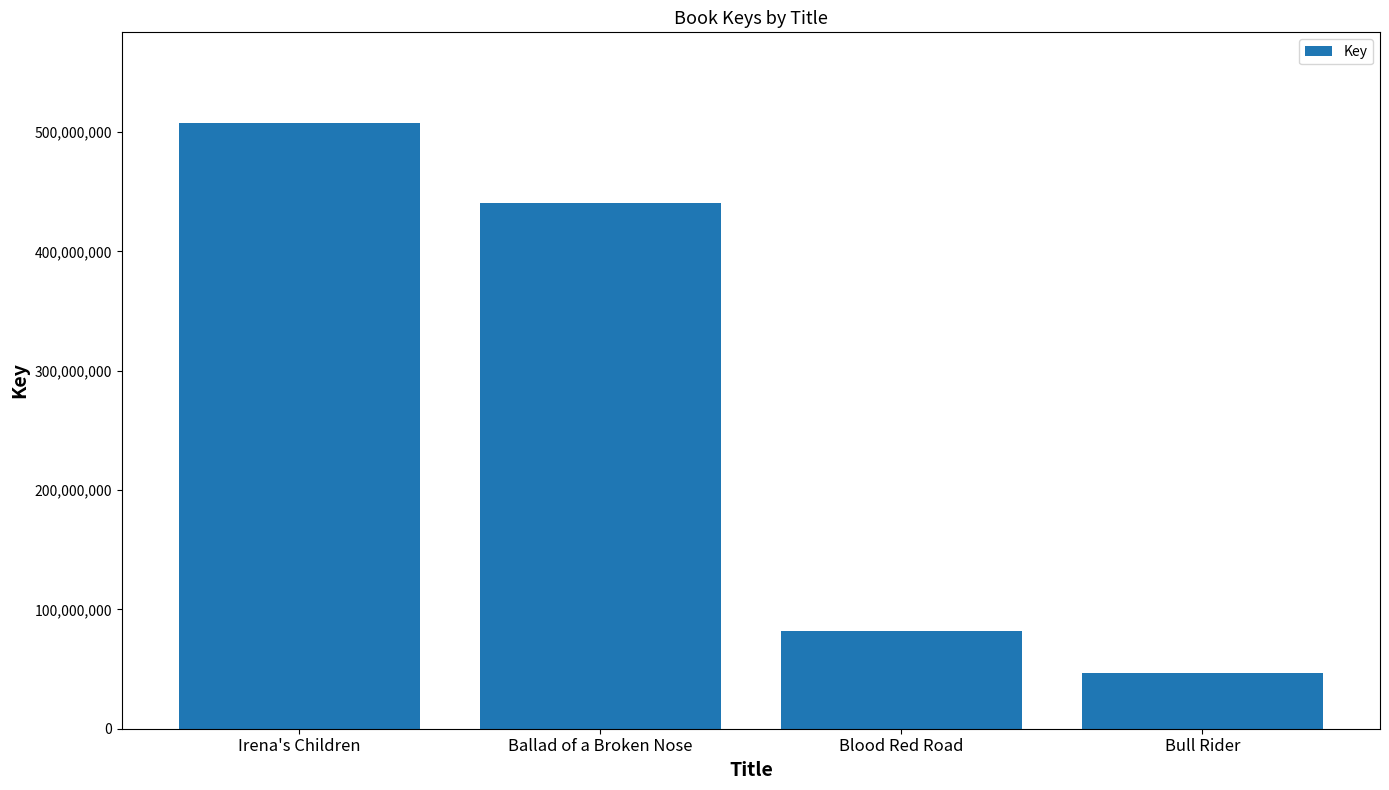

What is the change in value from Irena's Children to Bull Rider?

-460963964